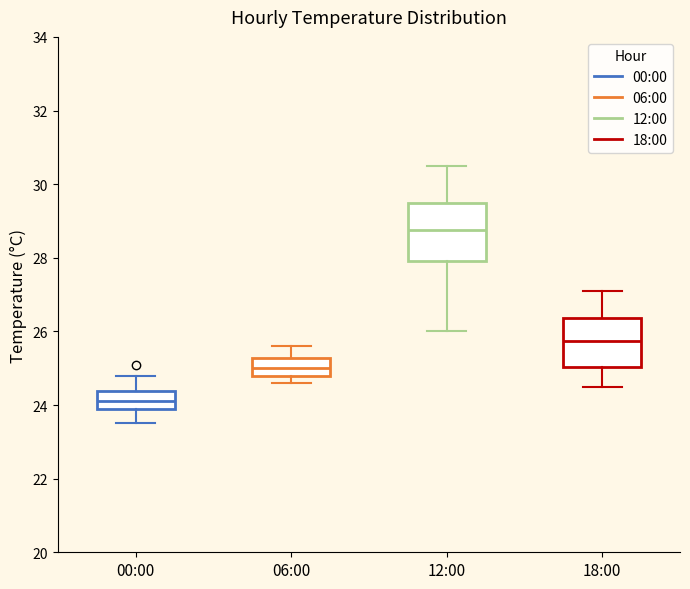

Reading left to right, transcribe this box plot: for each box, give where its median line is, the range the box spans, and where its two whiskers end, as read against the y-axis. The values are not printed on the chart, so give them approximately, as read against the axis.

00:00: median 24.2, box 24.0 to 24.4, whiskers 23.6 to 24.8
06:00: median 25.0, box 24.8 to 25.2, whiskers 24.6 to 25.6
12:00: median 28.8, box 28.0 to 29.4, whiskers 26.0 to 30.6
18:00: median 25.8, box 25.0 to 26.4, whiskers 24.6 to 27.2